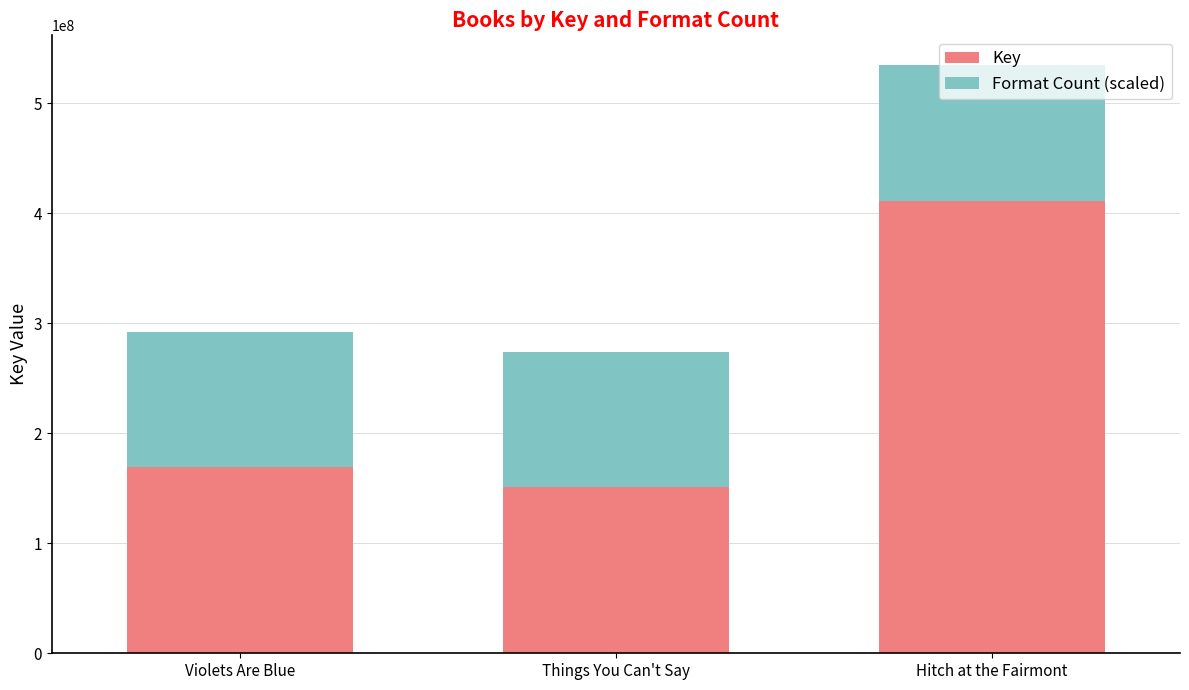

What is the total value across all series at Hitch at the Fairmont?

534841990.8